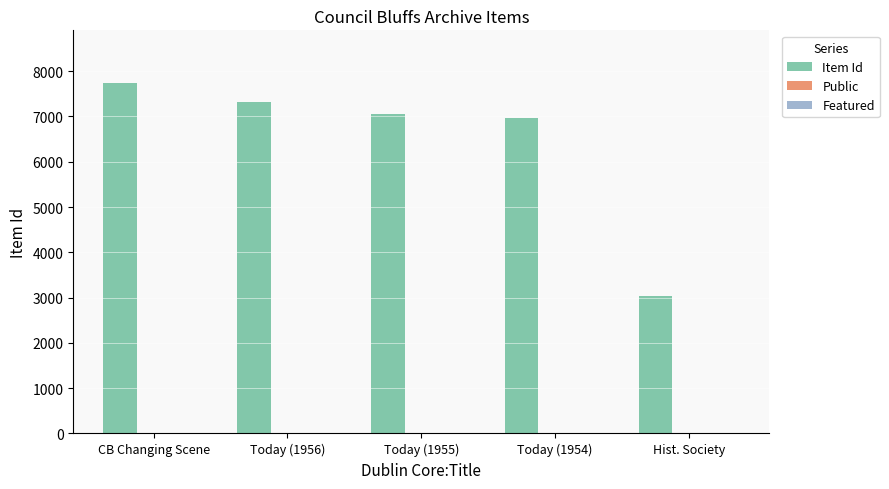

Does the chart contain stacked bars?

No